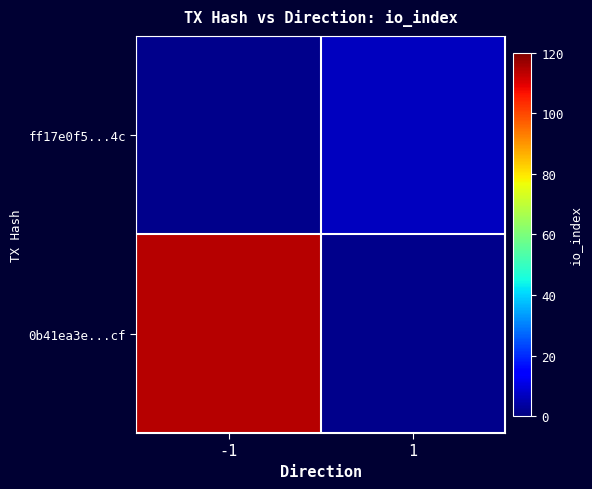

What is the total value across all series at 1?

7